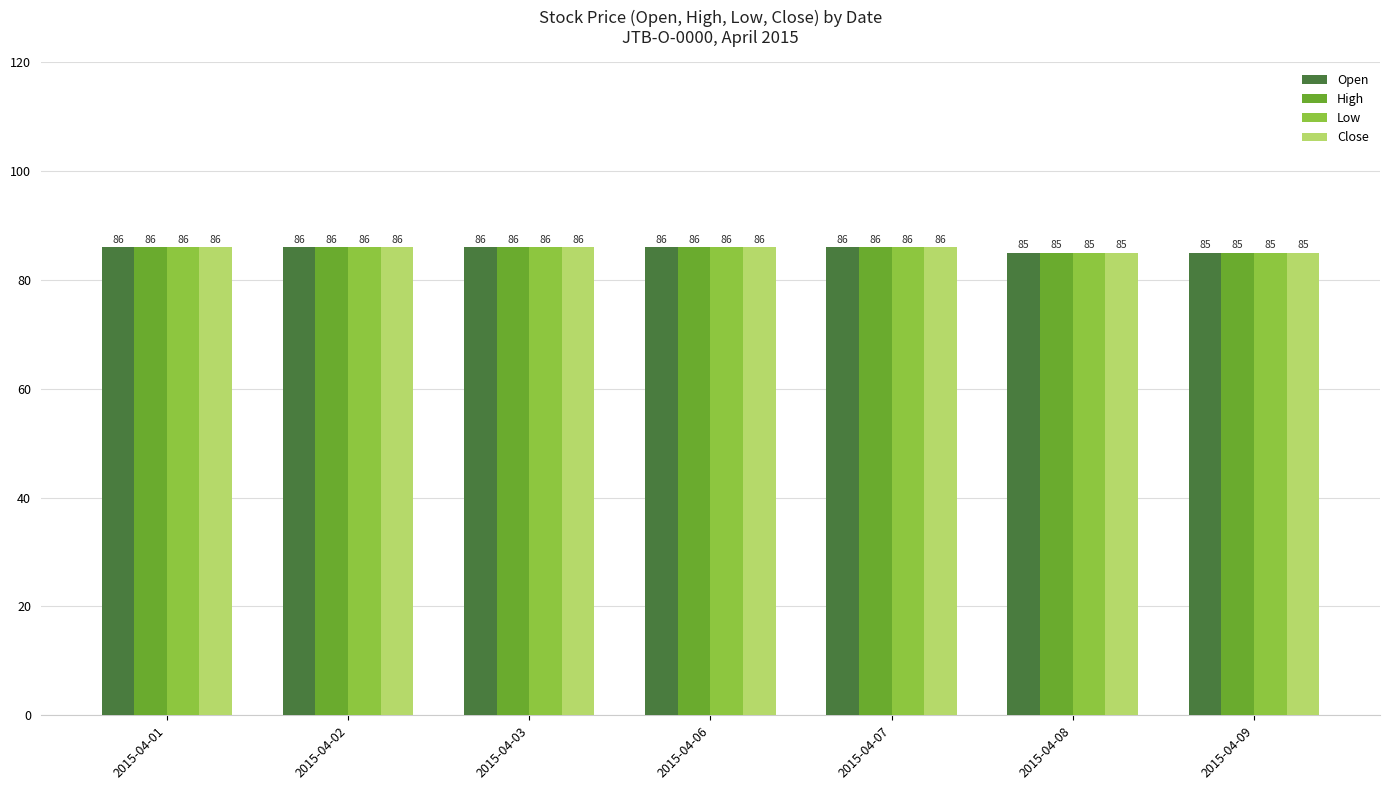

What is the sum of the Close values at 2015-04-09 and 2015-04-02?

171